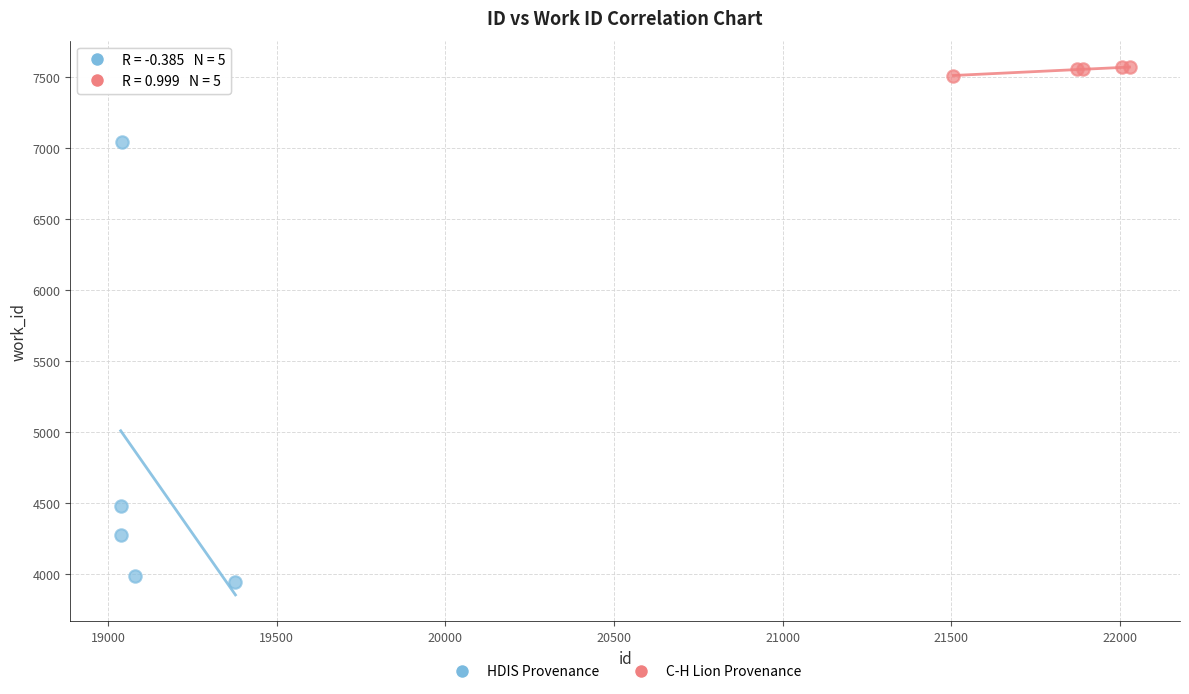

What are all the series names shown in the legend?

HDIS Provenance, C-H Lion Provenance